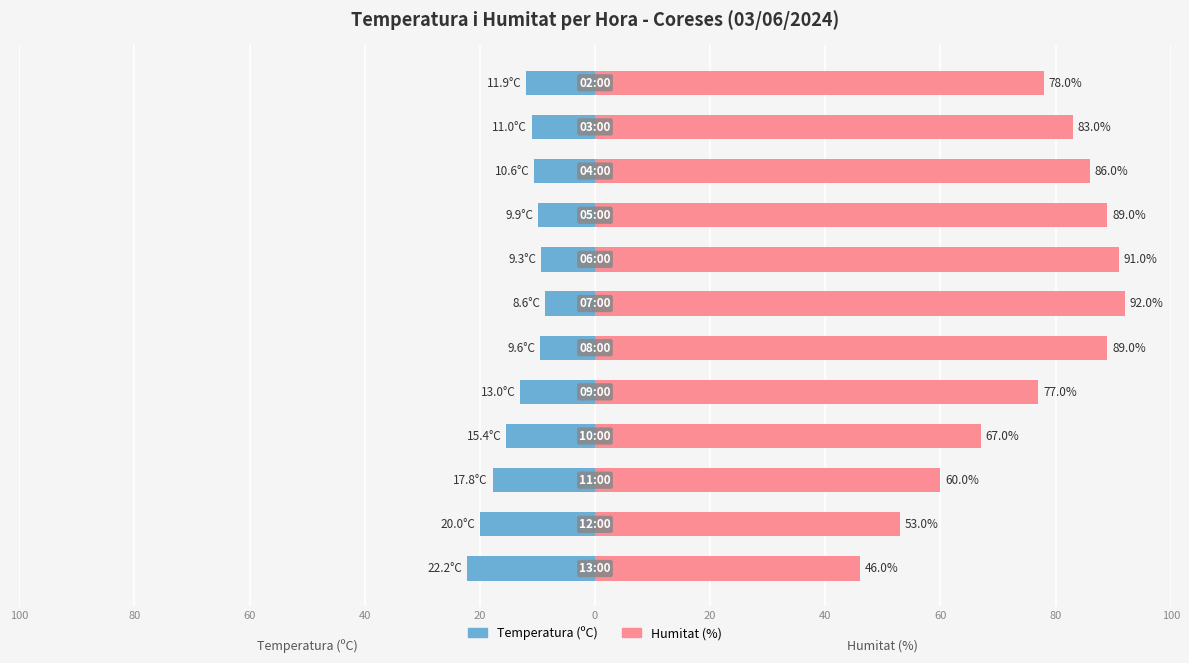

What are all the series names shown in the legend?

Temperatura (ºC), Humitat (%)